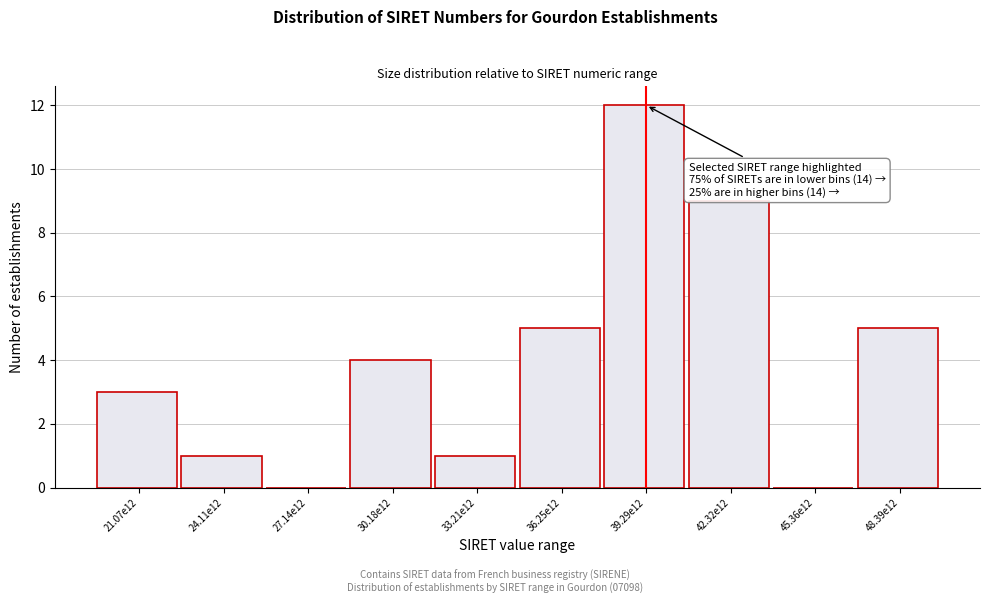

Reading right to left, what are all the values shown in this chart?

48.39e12=5	45.36e12=0	42.32e12=9	39.29e12=12	36.25e12=5	33.21e12=1	30.18e12=4	27.14e12=0	24.11e12=1	21.07e12=3